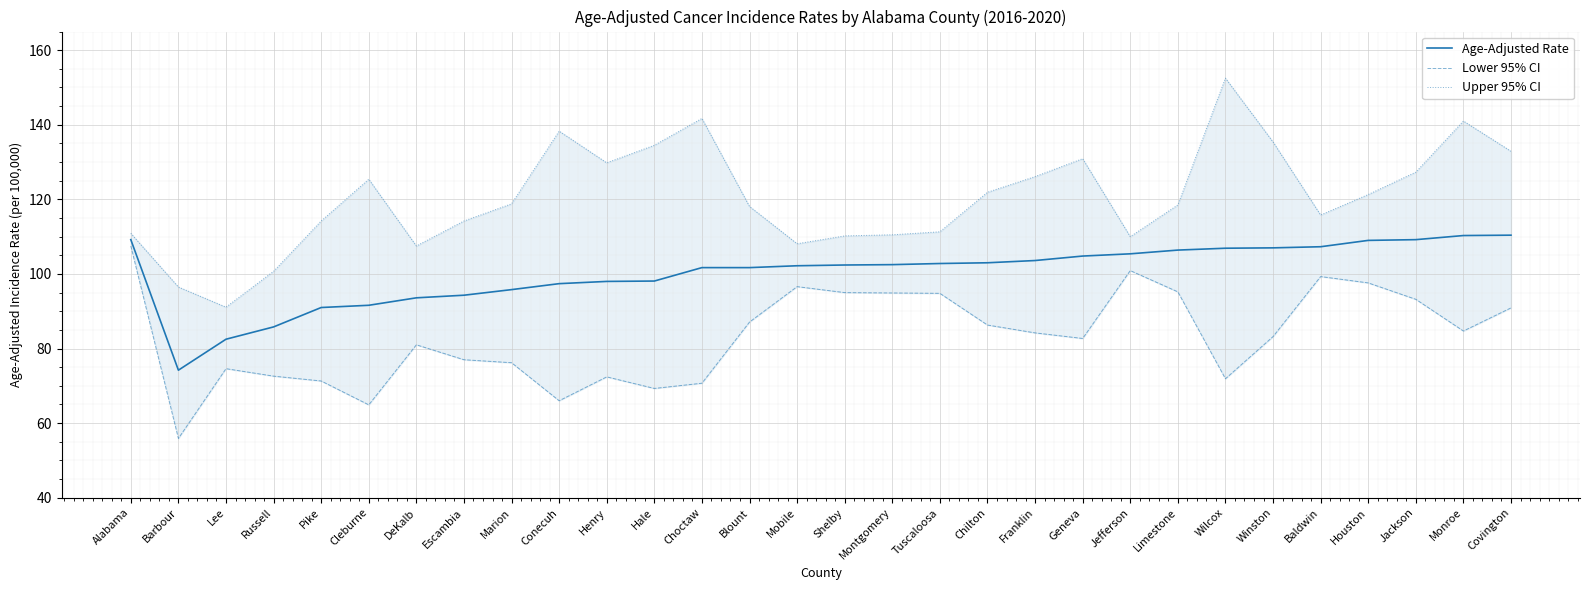

Which series changed the most between Alabama and Tuscaloosa?

Lower 95% CI